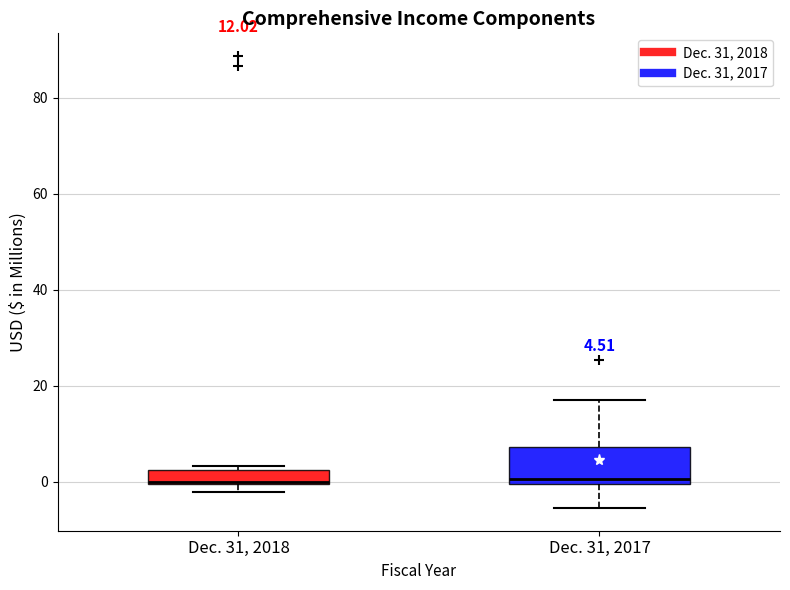

Comparing the boxes themselves (not the whiskers), which one is the tallest?

Dec. 31, 2017